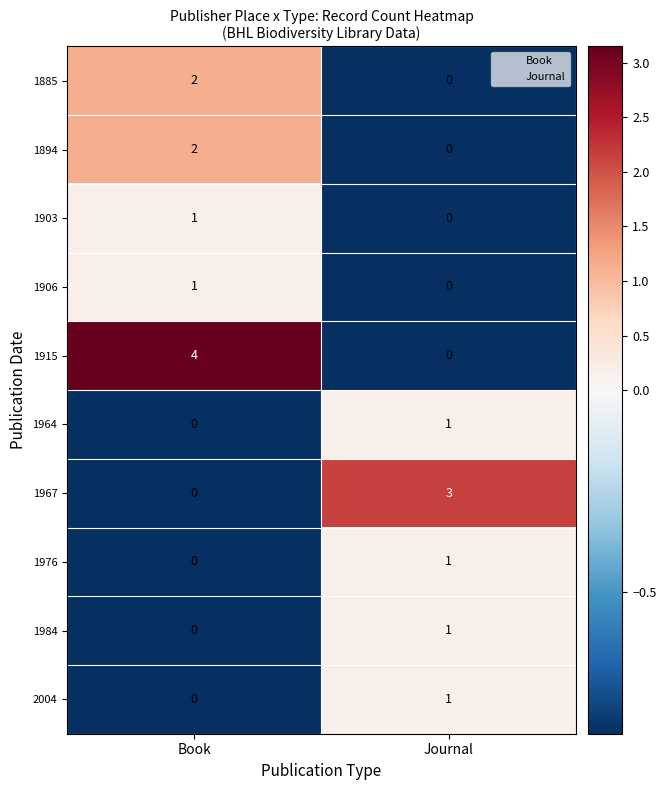

Which series changed the most between Book and Journal?

1915